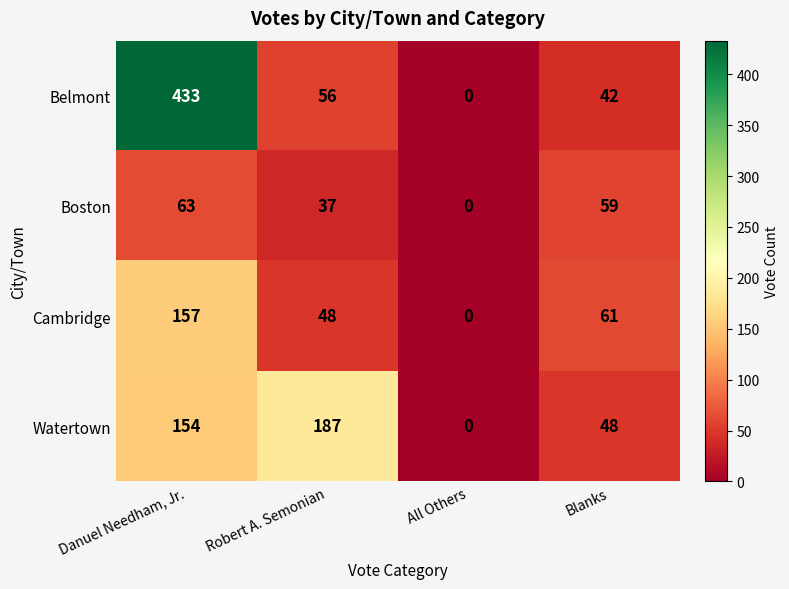

What is the spread (max minus min) of values at Danuel Needham, Jr.?

370